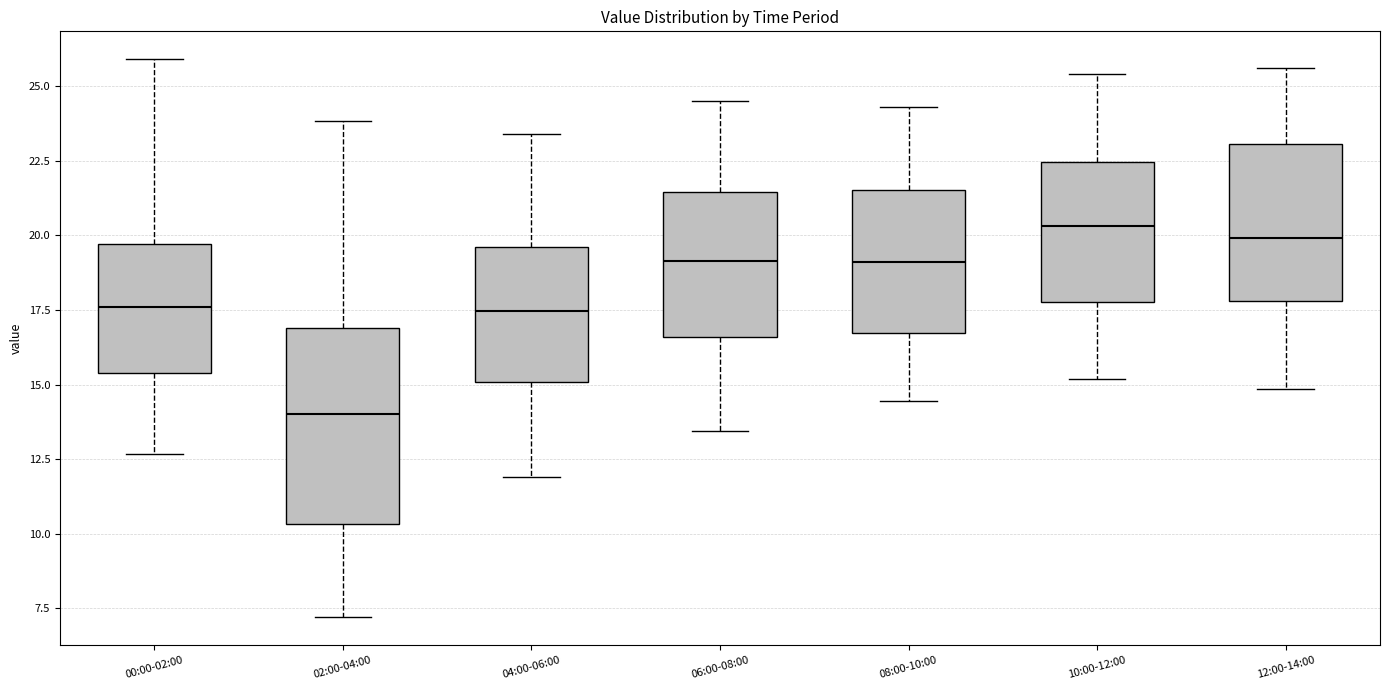

Where does the upper whisker of the box for 08:00-10:00 end on the y-axis? The values are not printed on the chart, so give them approximately, as read against the axis.

24.5